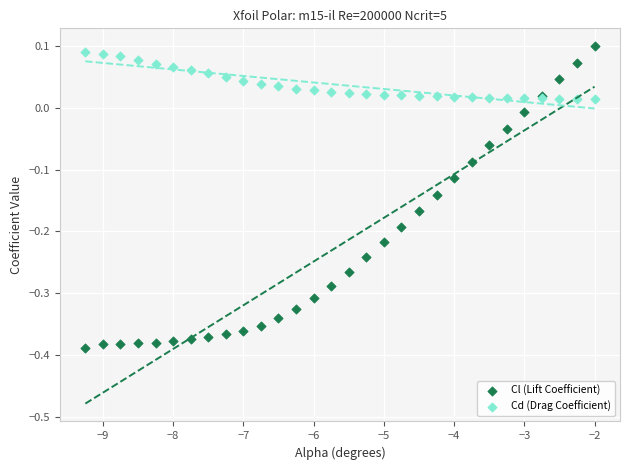

Which series contains the highest Y value?

Cl (Lift Coefficient)